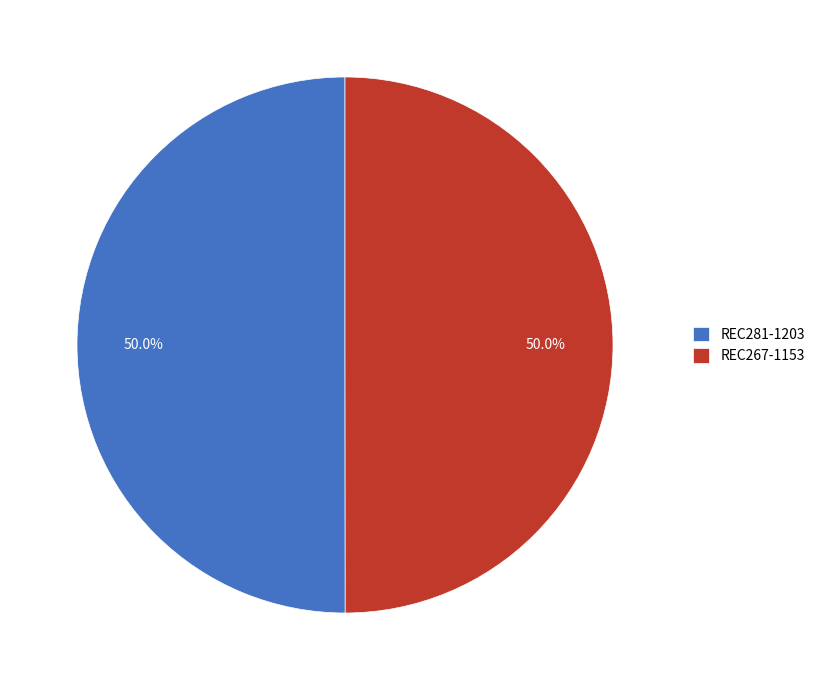

Count the number of slices in the pie.

2